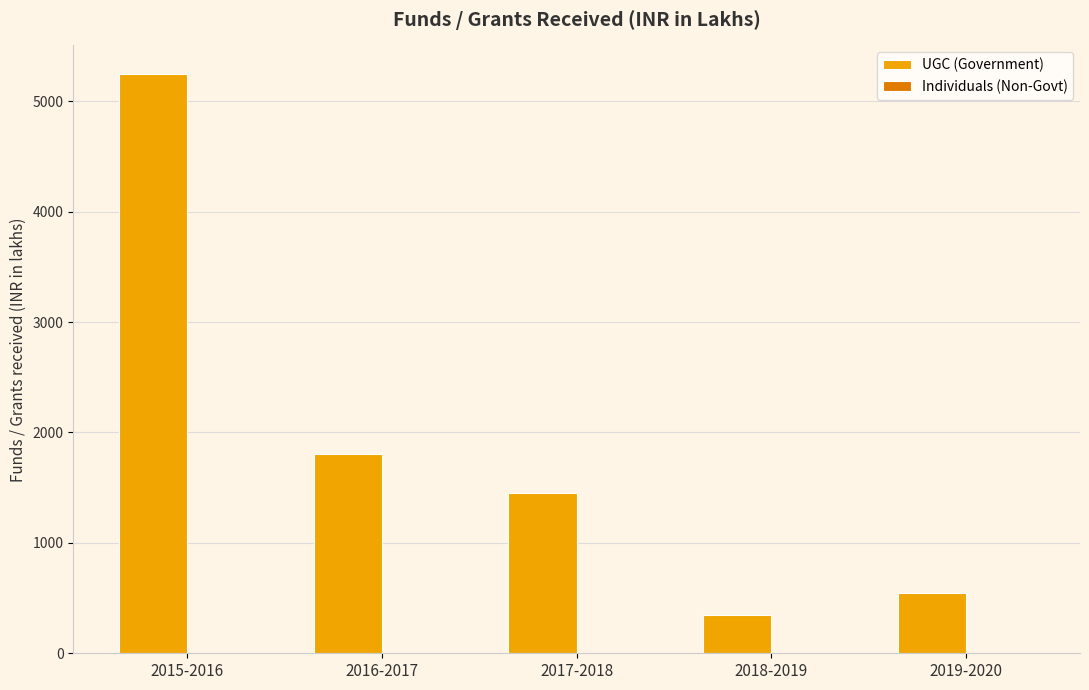

Are the bars grouped side by side (vs. stacked)?

Yes